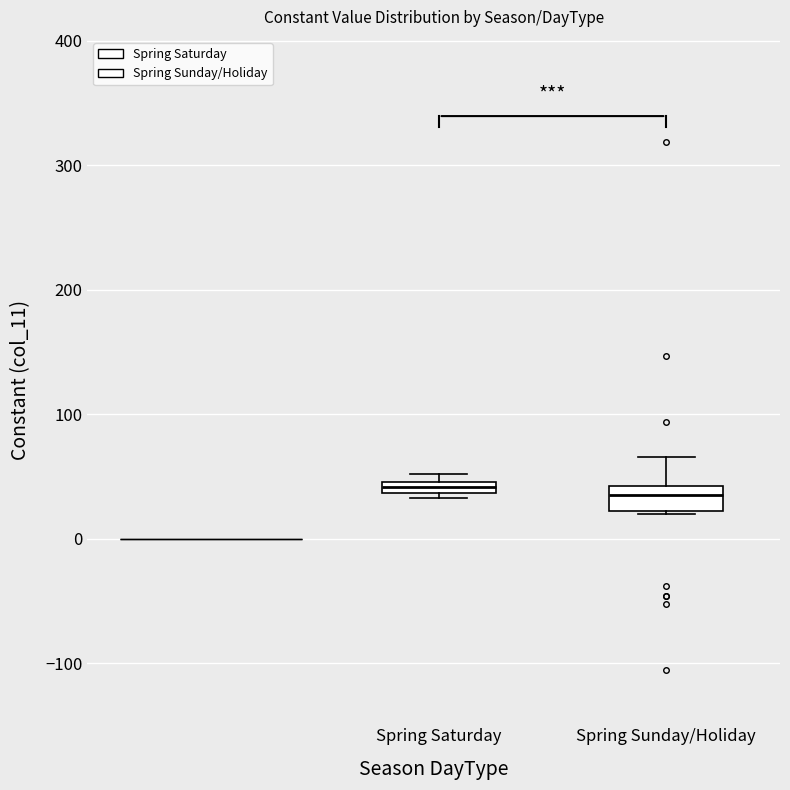

Comparing the boxes themselves (not the whiskers), which one is the tallest?

Spring Sunday/Holiday